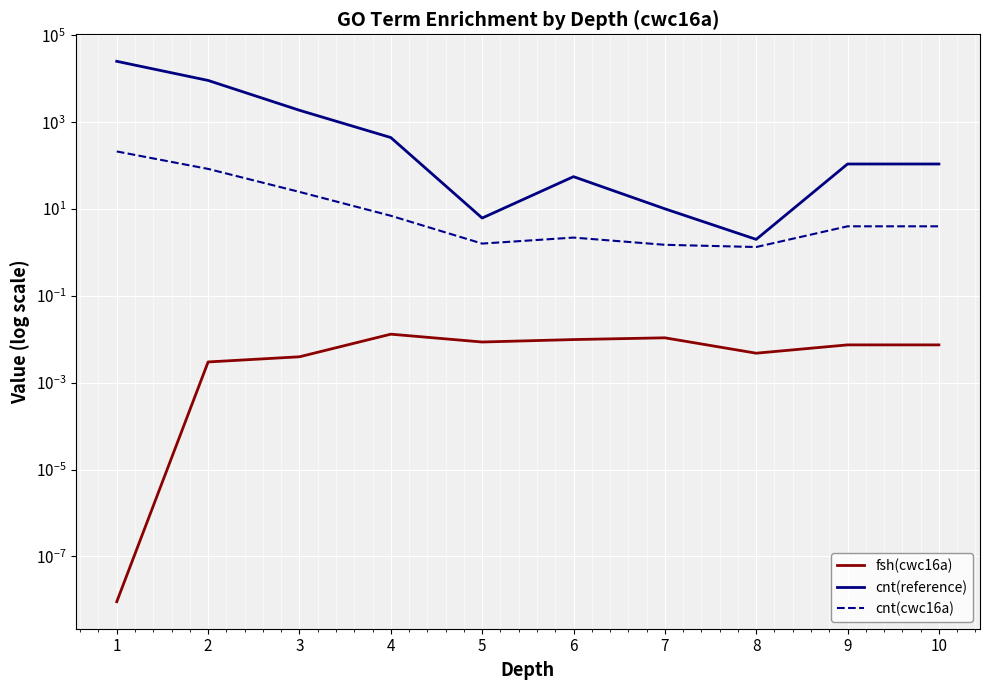

At how many categories does at least one series exceed 9300?

1